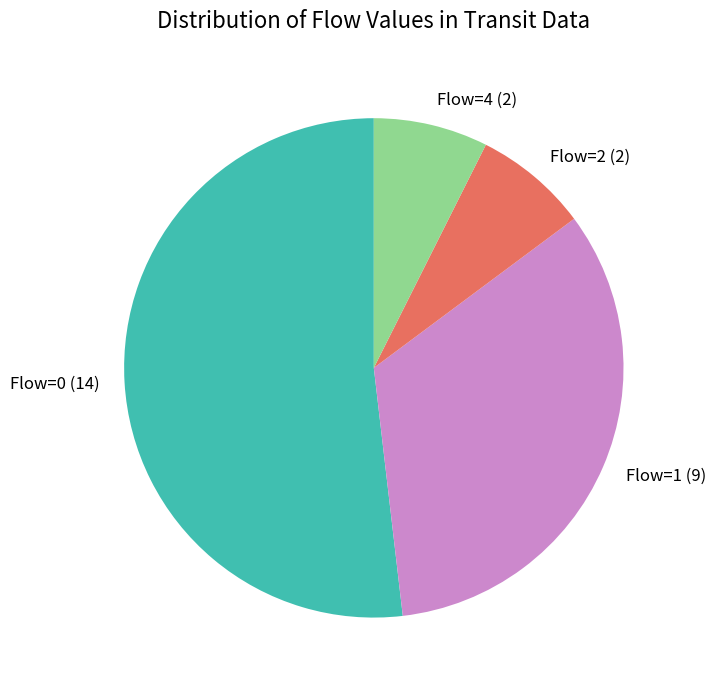

What is the ratio of the value at Flow=0 to the value at Flow=1?

1.6